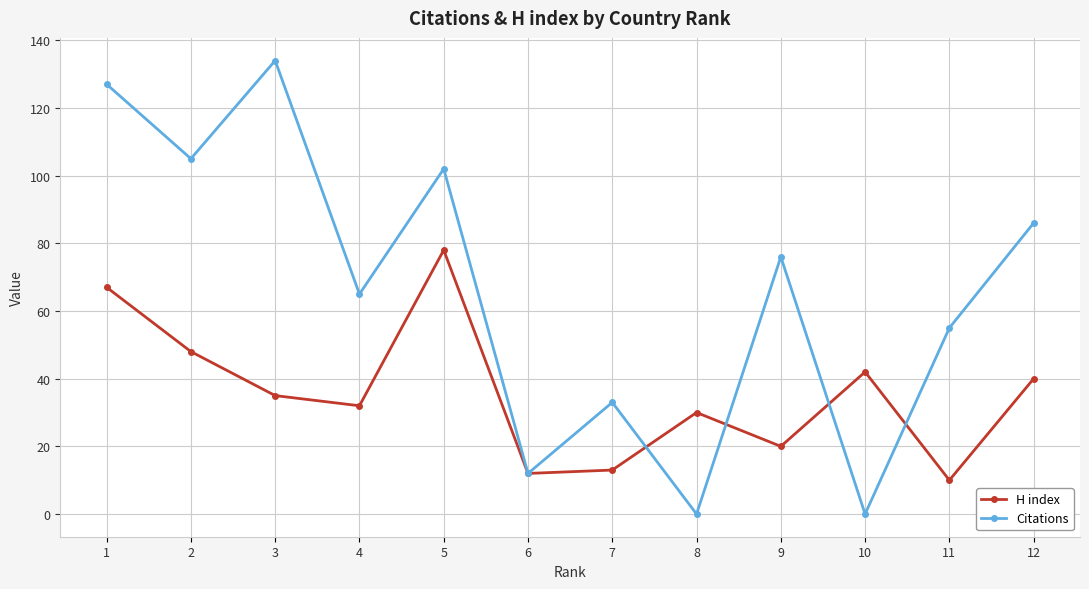

True or false: Citations and H index intersect in this chart.

True